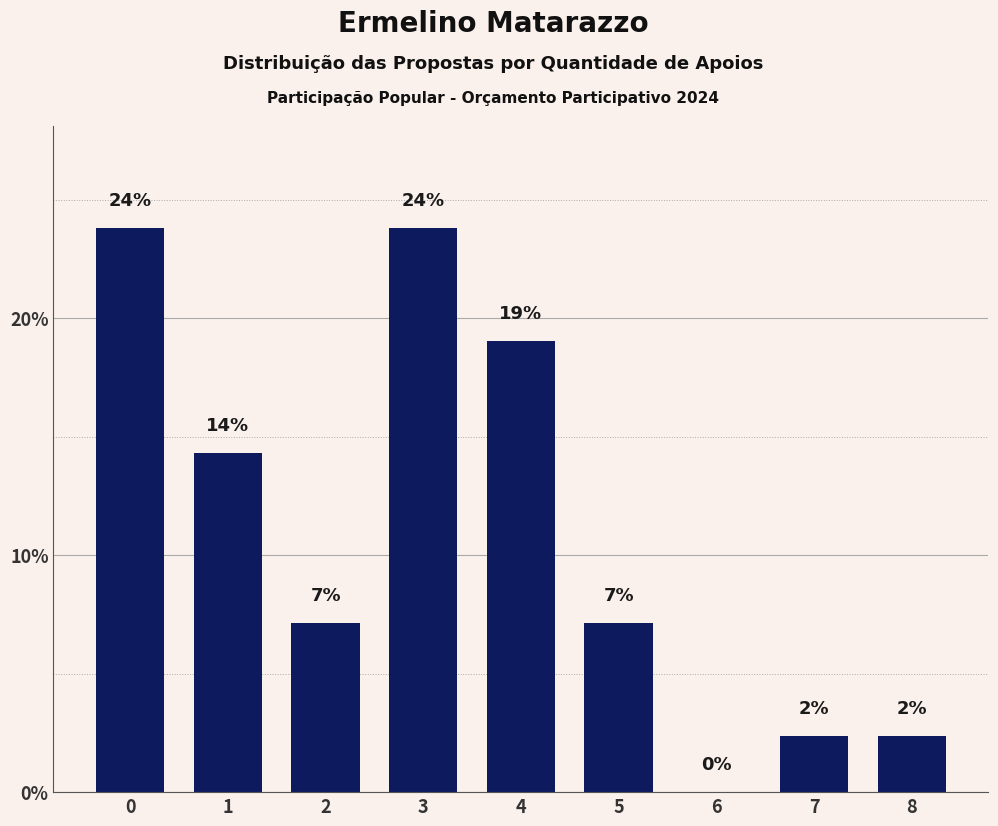

Are the bars horizontal?

No